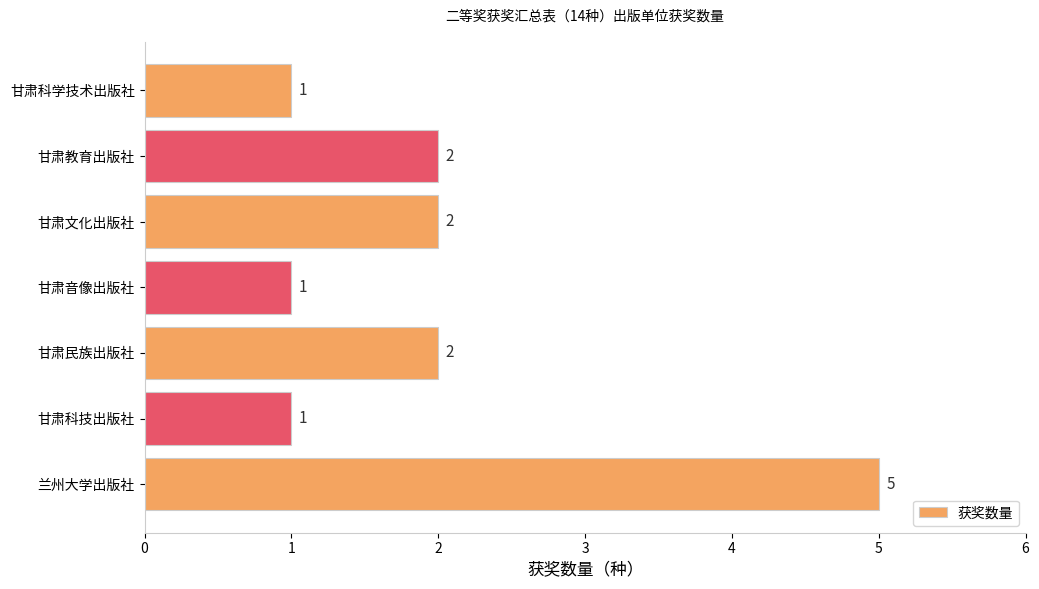

How many series are shown in this chart?

1